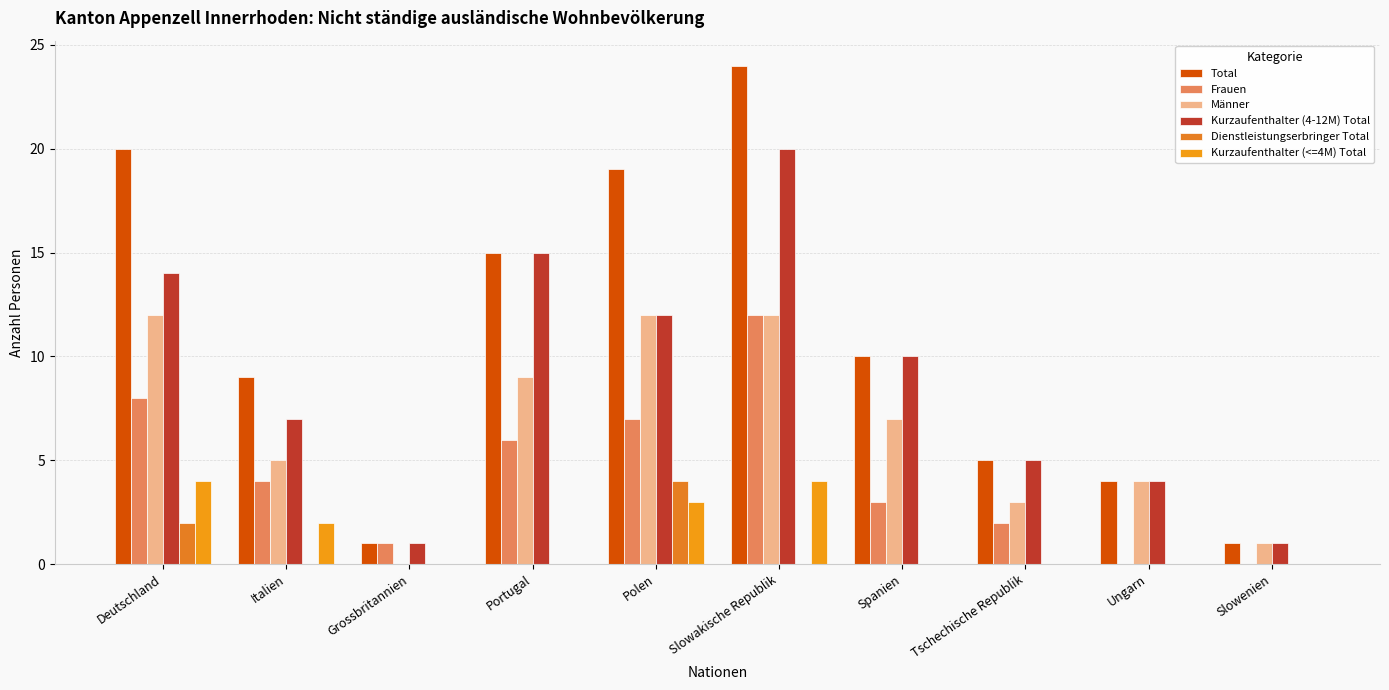

At which category is the sum across all series the highest?

Slowakische Republik